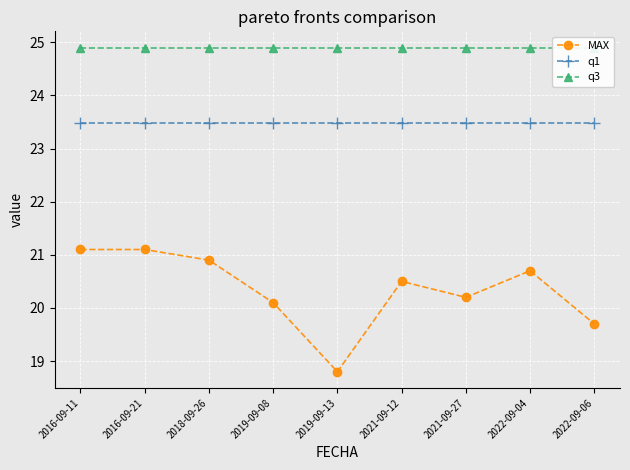

Which series has the largest range (max minus min)?

MAX